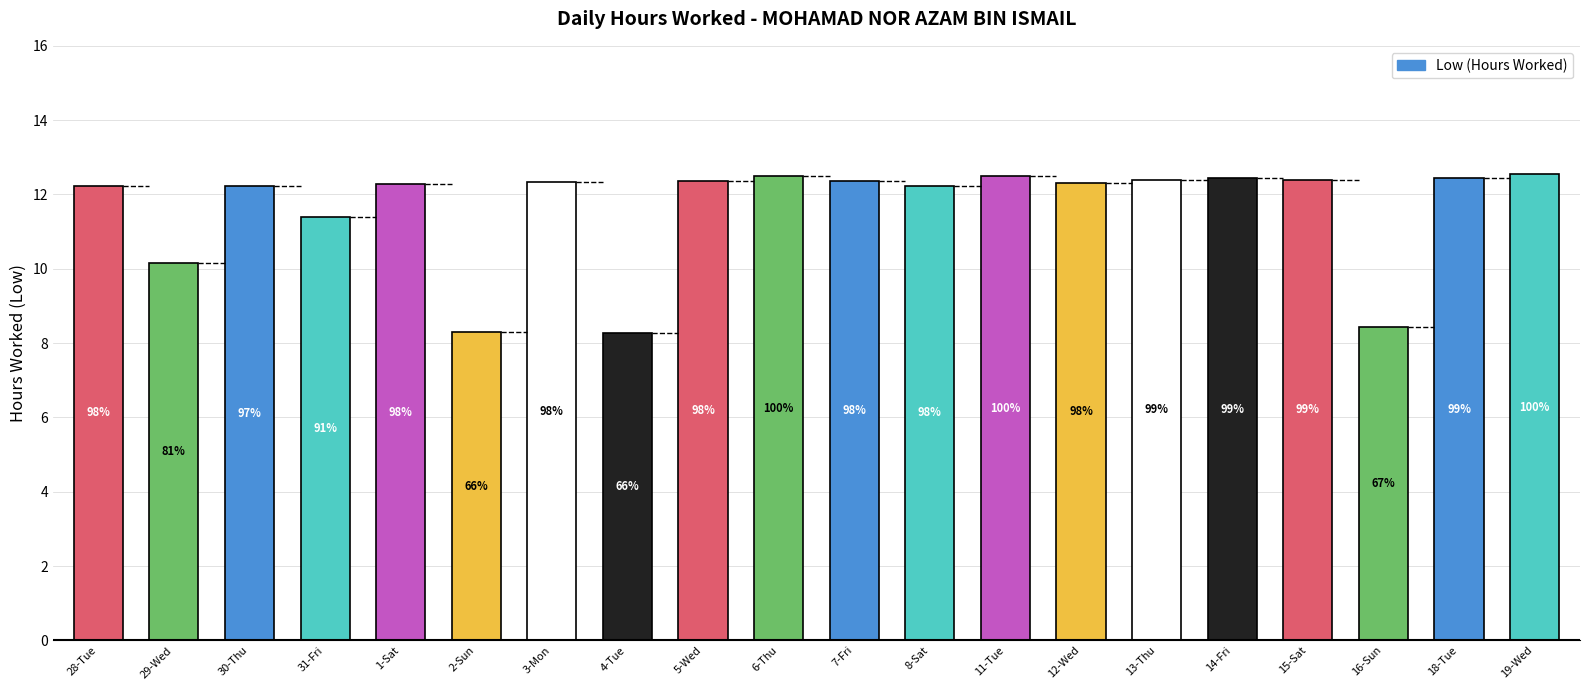

Are the bars horizontal?

No